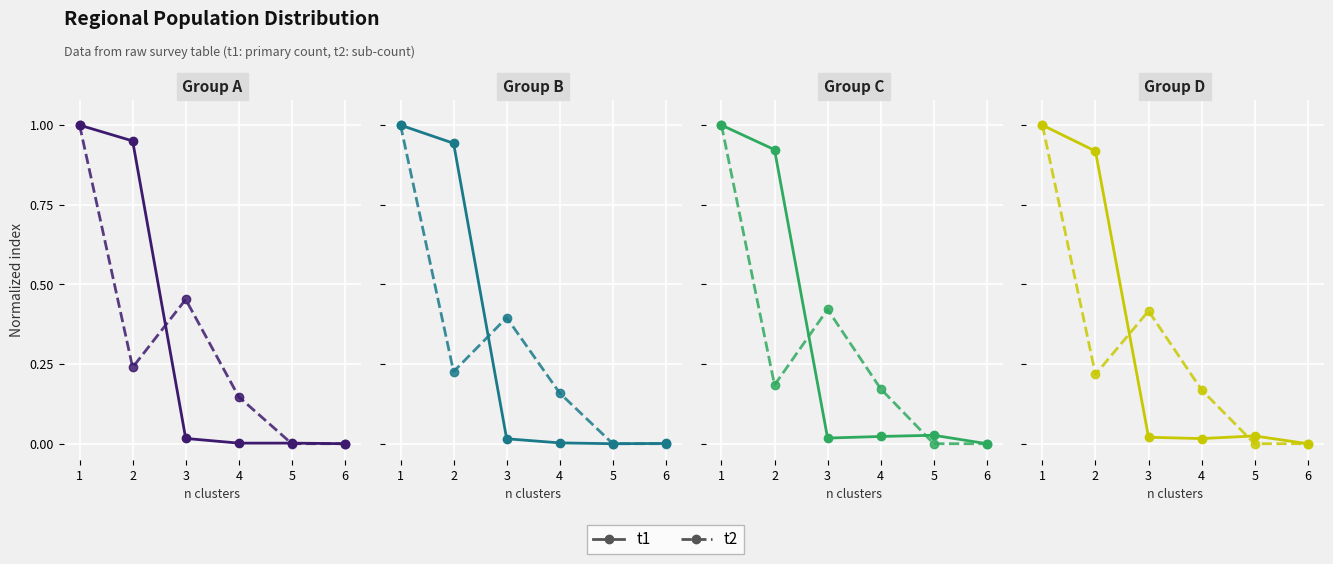

Where is the first local maximum for t1?

5